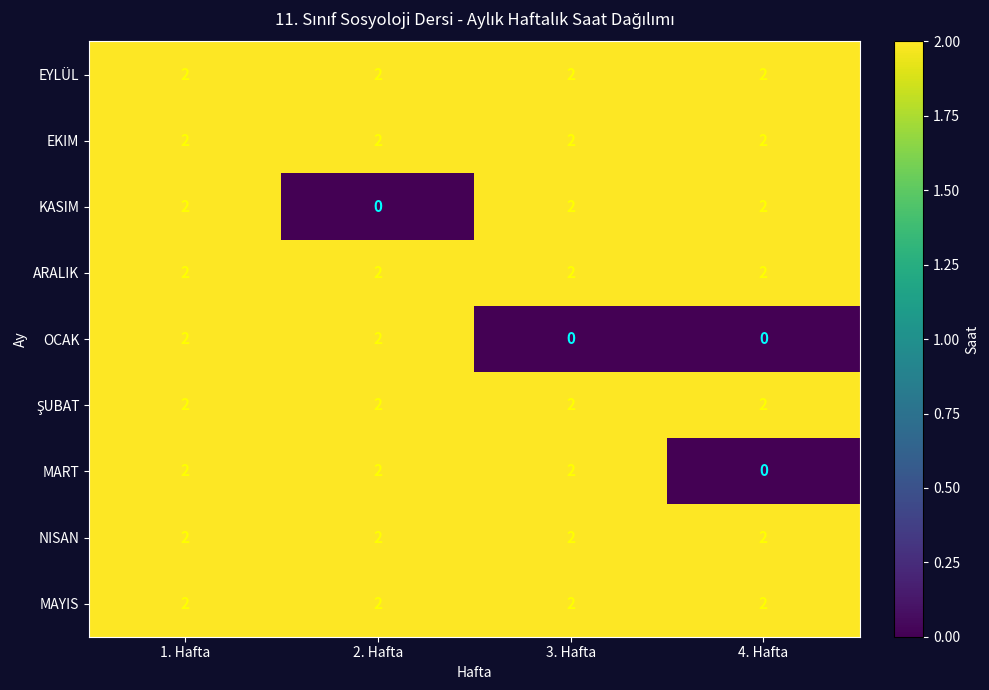

What is the total value across all series at 1. Hafta?

18